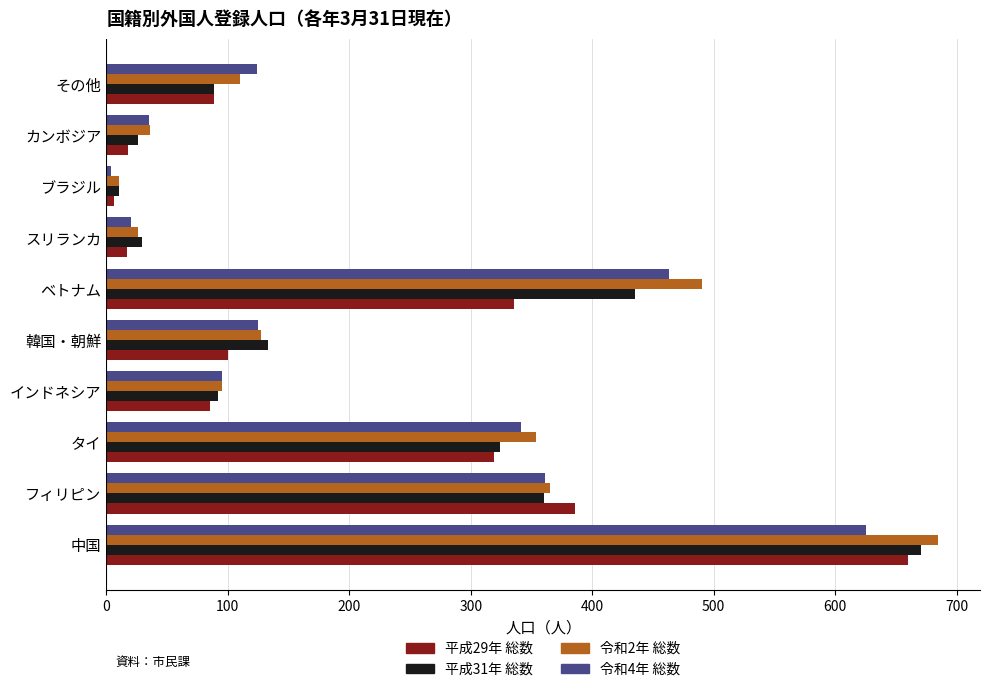

At which label does 令和2年 総数 reach its peak?

中国